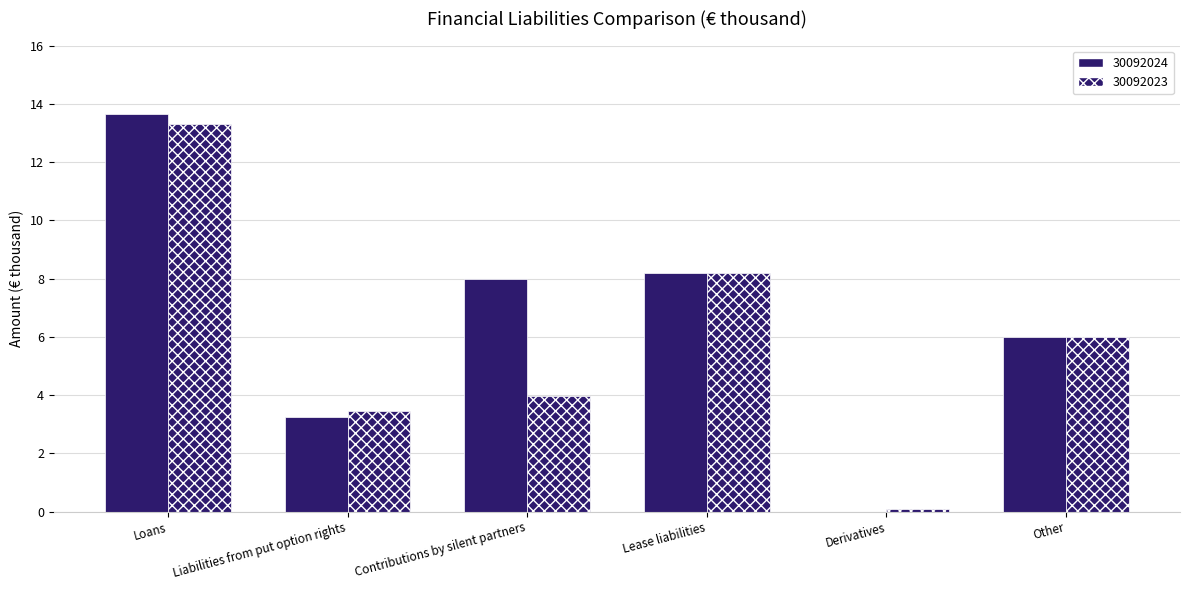

Does the chart contain stacked bars?

No